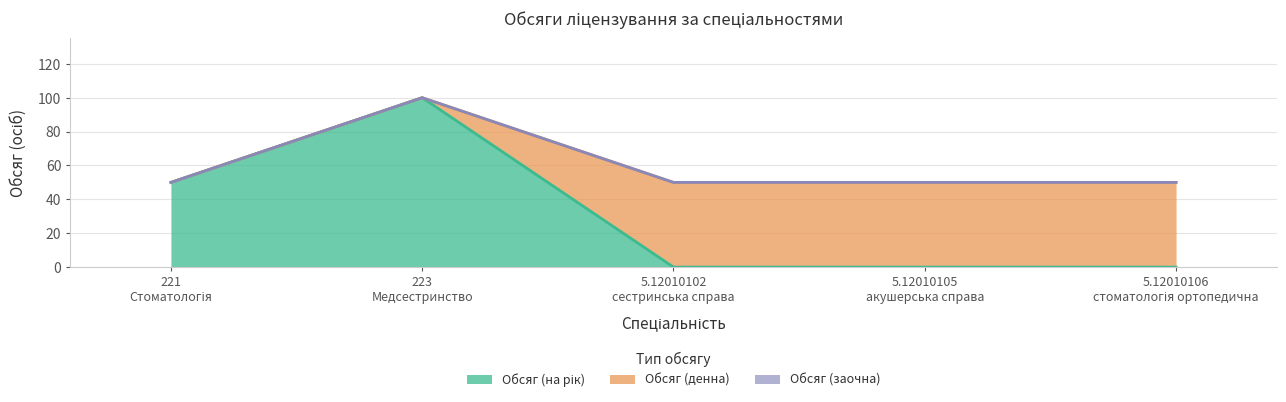

How many data points does each series have?

5